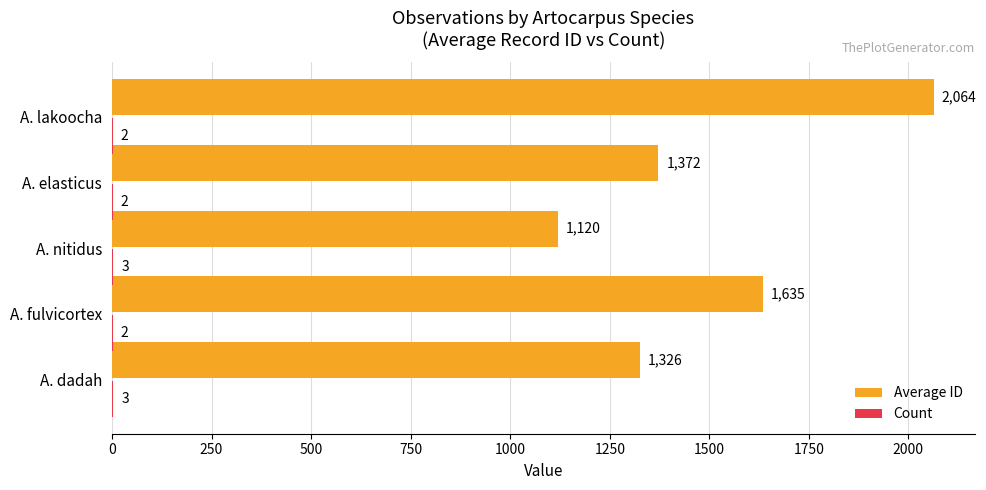

Which series has the largest total across all categories?

Average ID